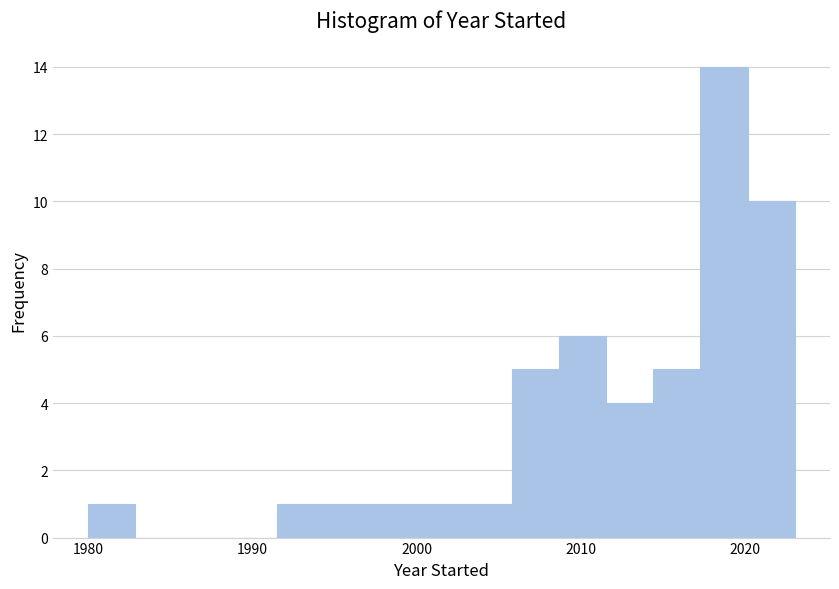

Around what value on the x-axis is the tallest bar? Give the approximate position of its centre, as read against the axis.

2019